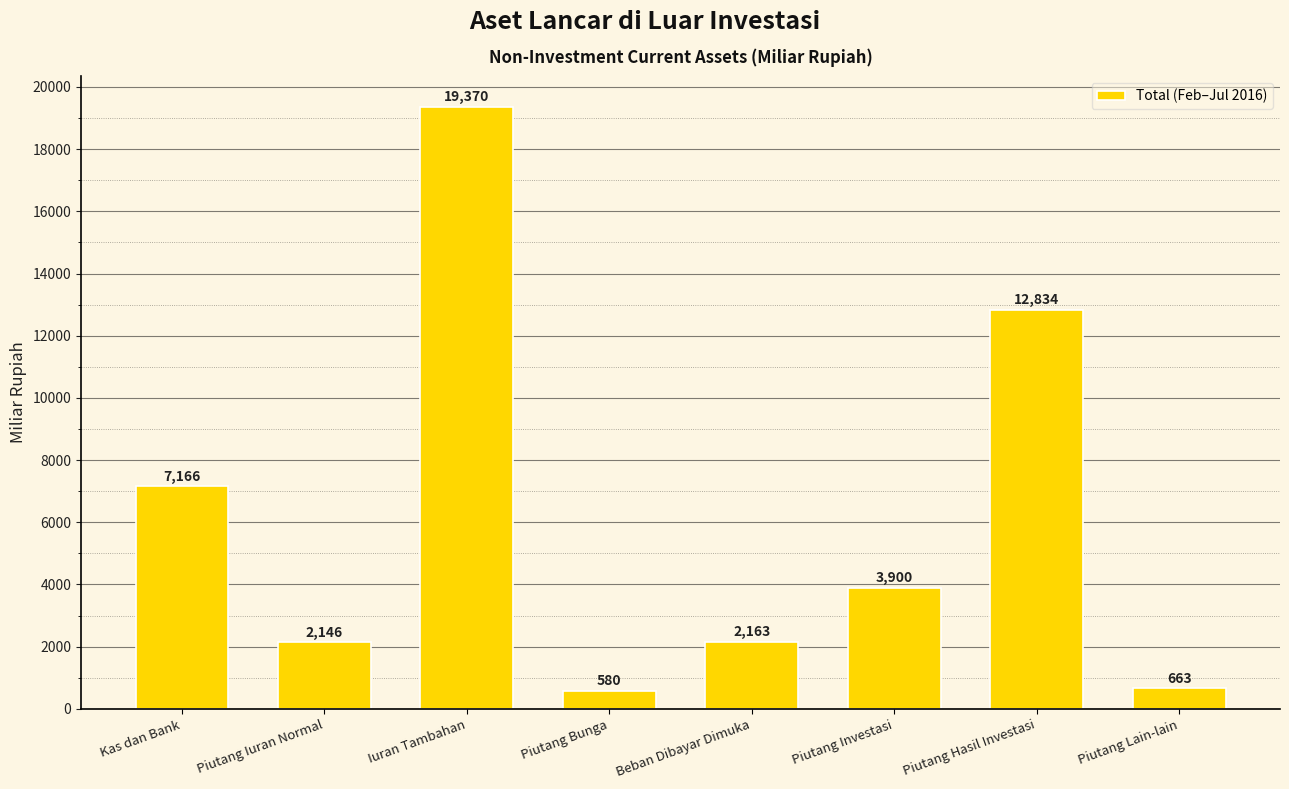

Which category has the highest value across all series?

Iuran Tambahan